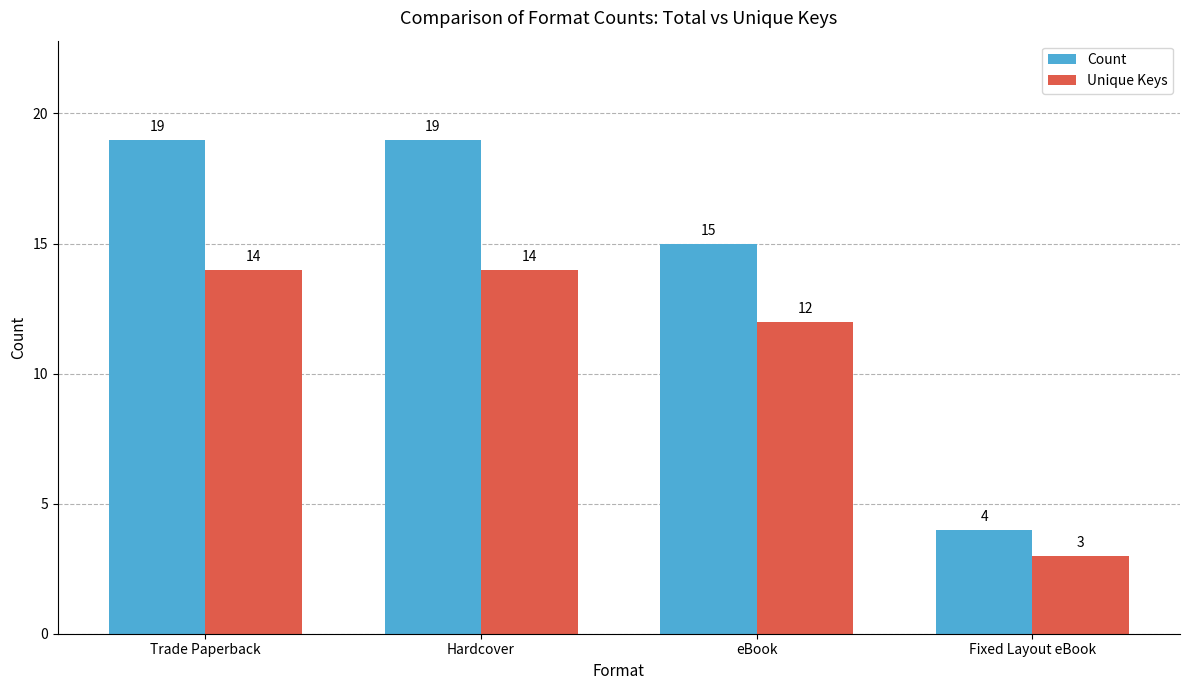

Reading left to right, list all the values displayed in this chart.

Count: Trade Paperback=19	Hardcover=19	eBook=15	Fixed Layout eBook=4
Unique Keys: Trade Paperback=14	Hardcover=14	eBook=12	Fixed Layout eBook=3